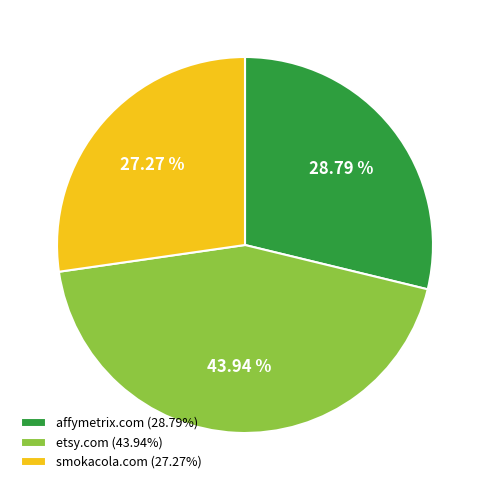

Count the number of slices in the pie.

3